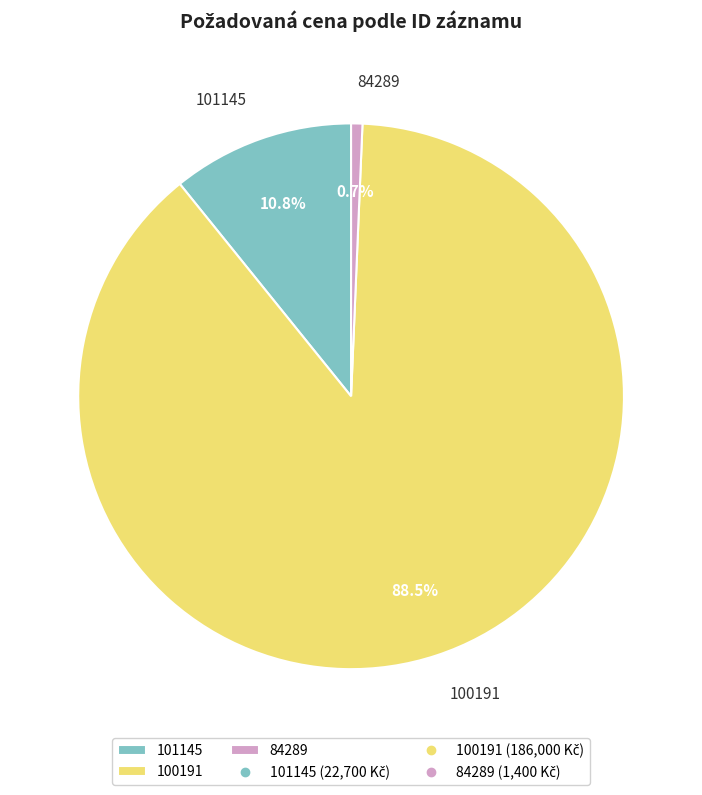

To the nearest percent, what is the combined percentage of 84289 and 100191?

89%